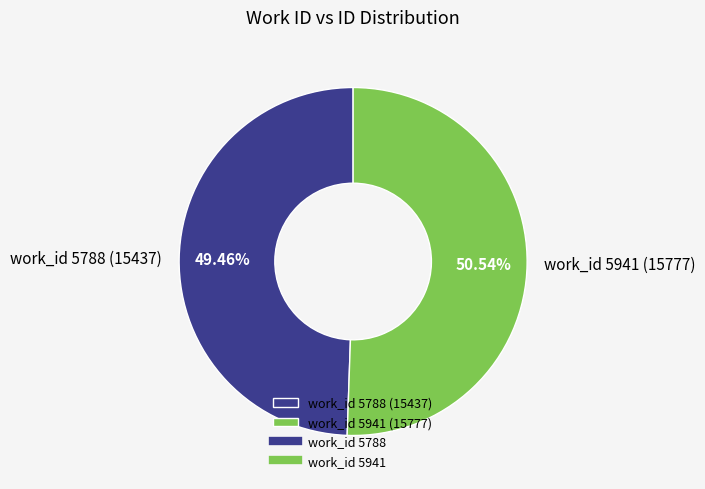

Rank the categories by value from highest to lowest.

work_id 5941 (15777), work_id 5788 (15437)